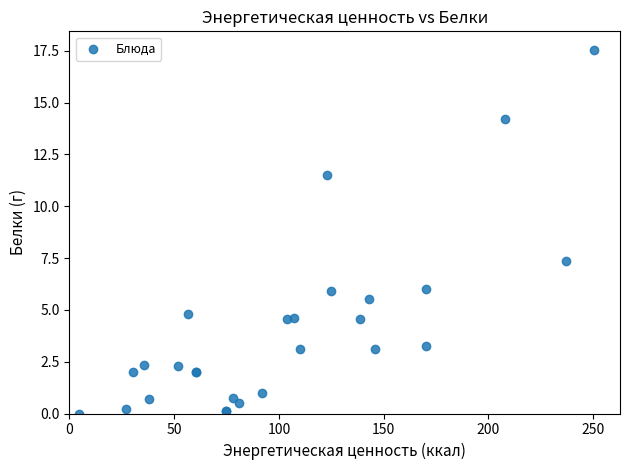

What Y value in the scatter plot is closest to 8?

7.4